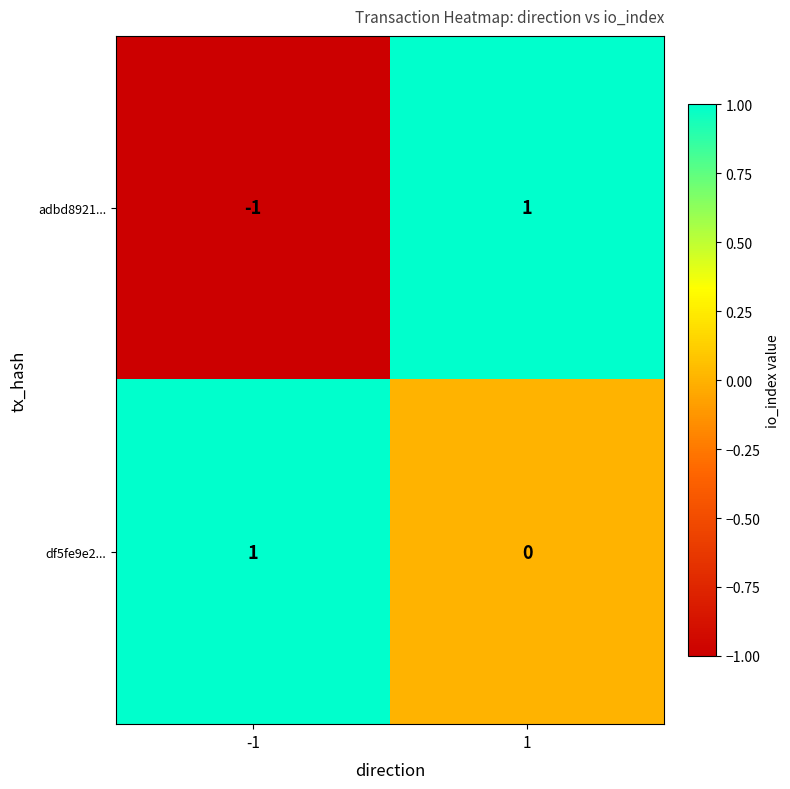

At how many categories does at least one series exceed 0?

2